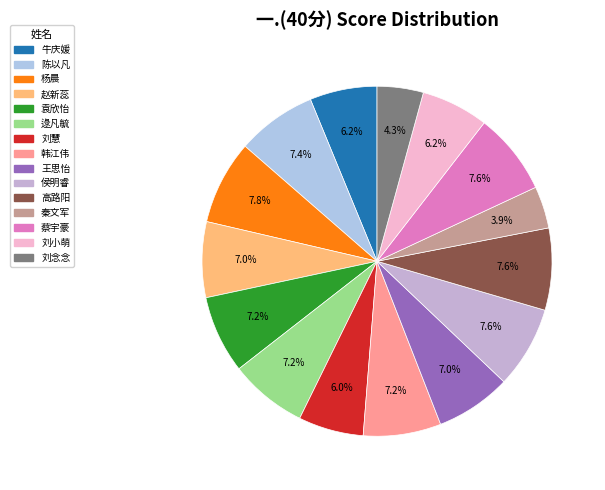

Between 蔡宇豪 and 秦文军, which is larger?

蔡宇豪